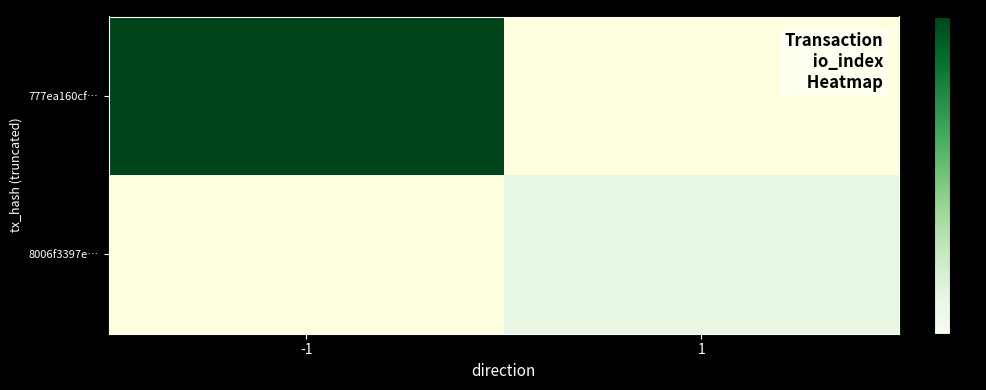

List the series in order of their overall mean, highest first.

777ea160cf…, 8006f3397e…